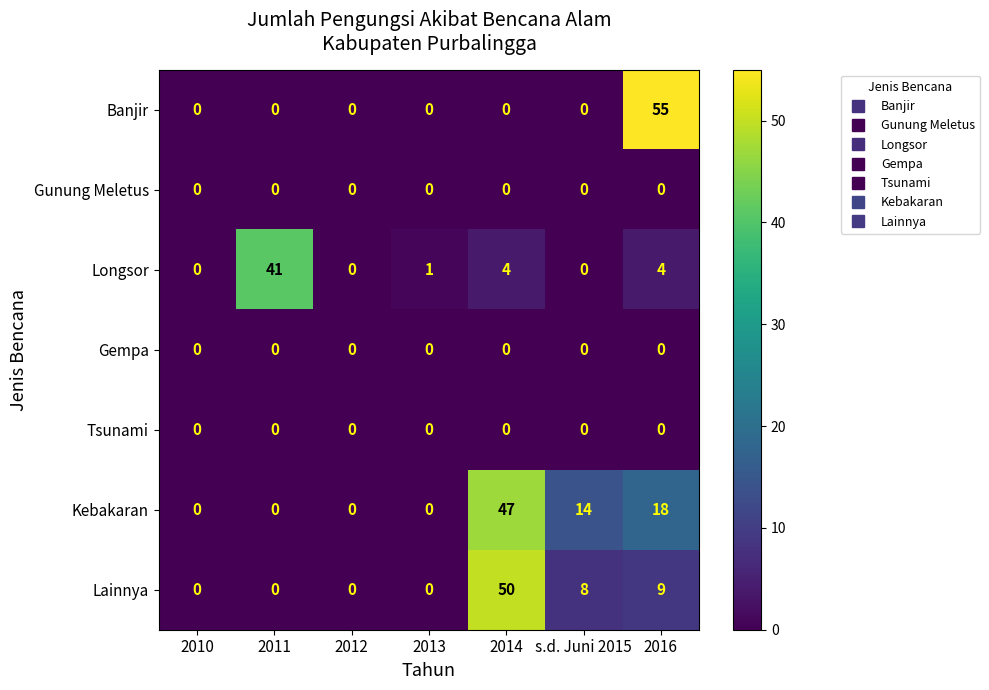

The value of Banjir at 2013 is 24. True or false?

False